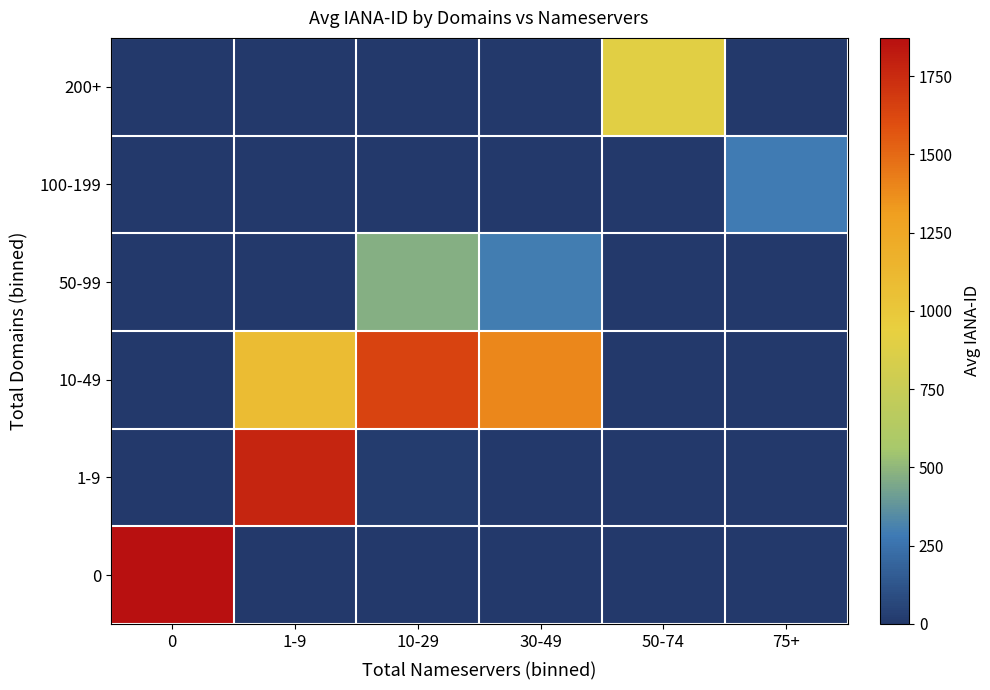

Reading left to right, transcribe all the data shown in this chart.

0: 0=1871.9	1-9=0.0	10-29=0.0	30-49=0.0	50-74=0.0	75+=0.0
1-9: 0=0.0	1-9=1770.7	10-29=15.0	30-49=0.0	50-74=0.0	75+=0.0
10-49: 0=0.0	1-9=1086.0	10-29=1638.0	30-49=1390.0	50-74=0.0	75+=0.0
50-99: 0=0.0	1-9=0.0	10-29=470.0	30-49=299.0	50-74=2.0	75+=0.0
100-199: 0=0.0	1-9=0.0	10-29=0.0	30-49=0.0	50-74=0.0	75+=292.0
200+: 0=0.0	1-9=0.0	10-29=0.0	30-49=0.0	50-74=895.0	75+=0.0